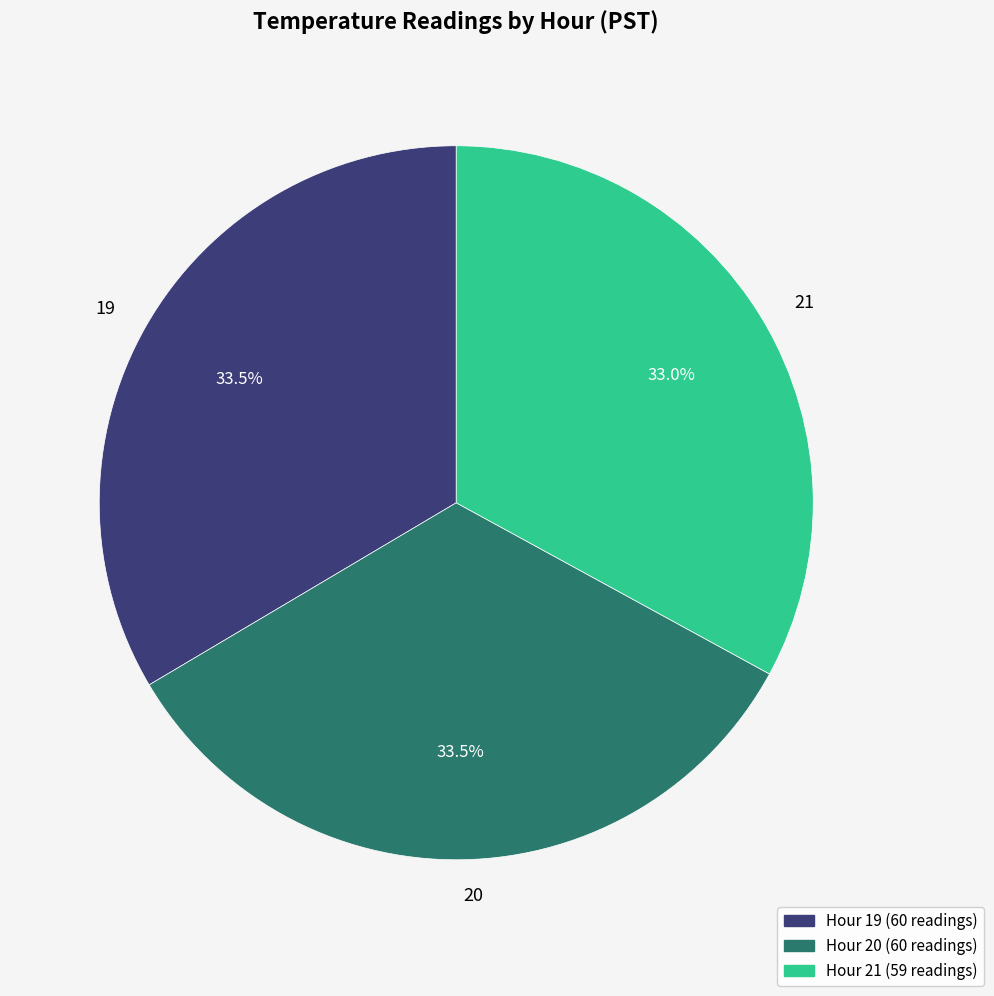

Approximately how many times larger is the value at 21 compared to 19?

1.0